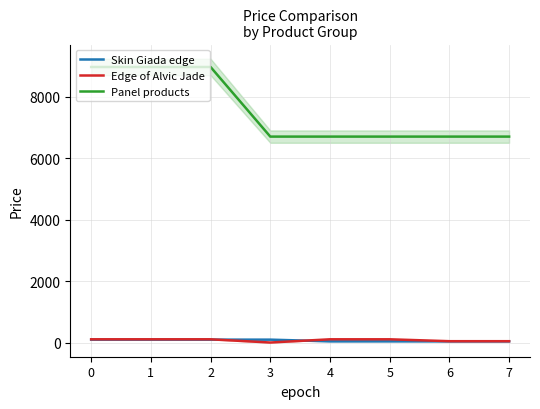

At which category does Edge of Alvic Jade reach its first local valley?

3